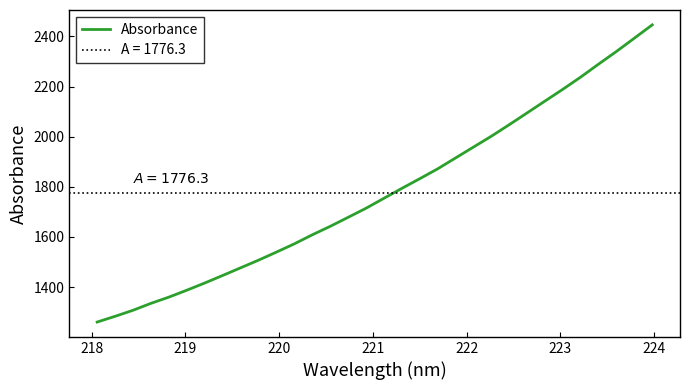

What is the difference between the second highest and minimum values?

1132.1